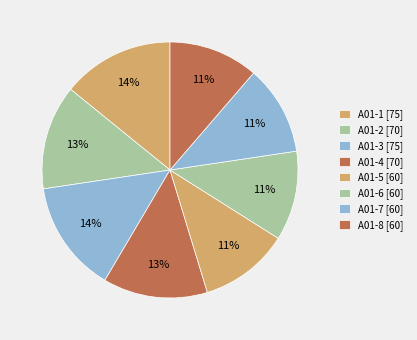

To the nearest percent, what is the difference between the largest and smallest slice percentages?

3%